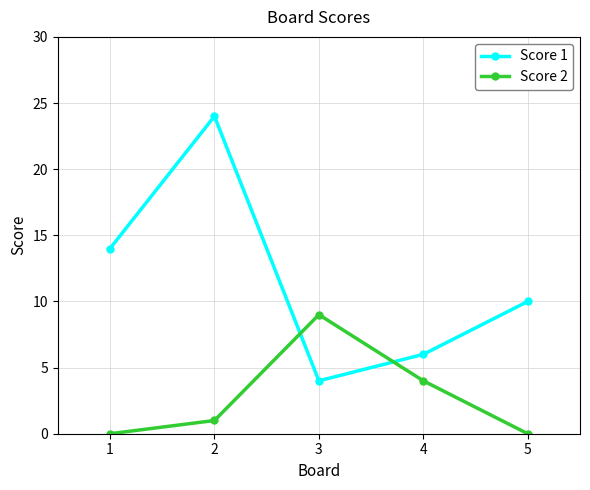

What is the difference between the highest and lowest values at 1?

14